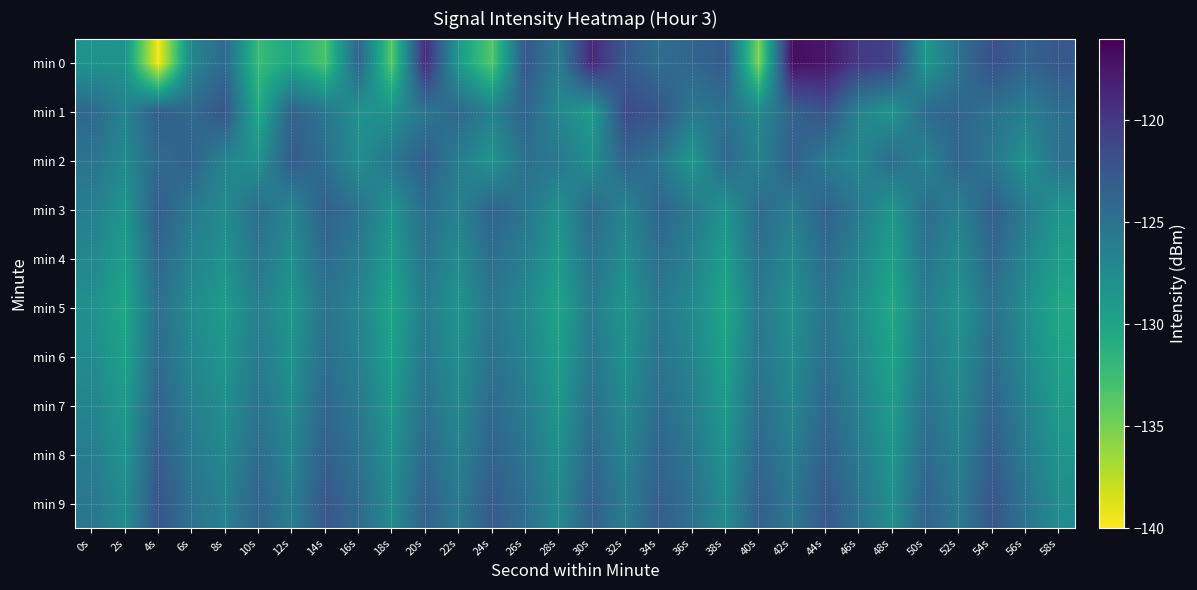

What is the total value across all series at 28s?

-1279.2